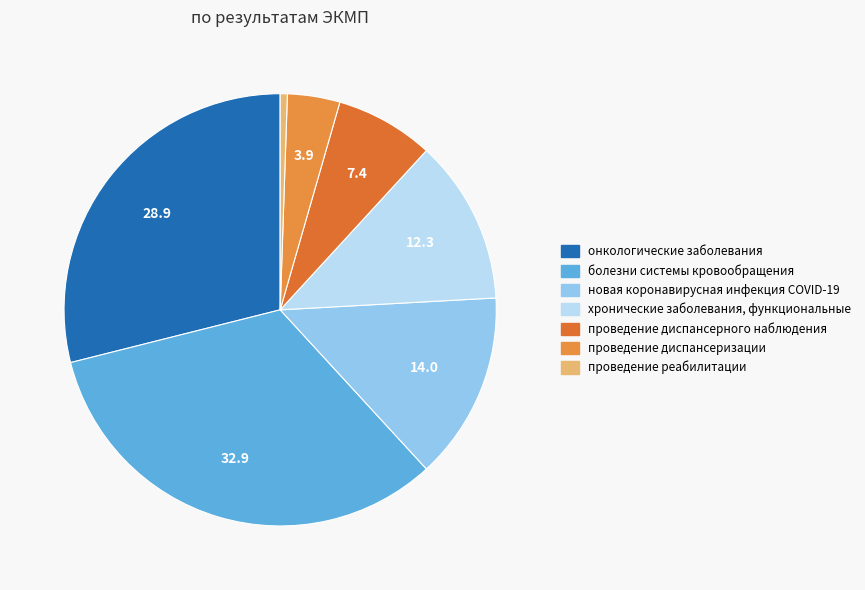

Rank the categories by value from highest to lowest.

болезни системы кровообращения, онкологические заболевания, новая коронавирусная инфекция COVID-19, хронические заболевания, функциональные, проведение диспансерного наблюдения, проведение диспансеризации, проведение реабилитации